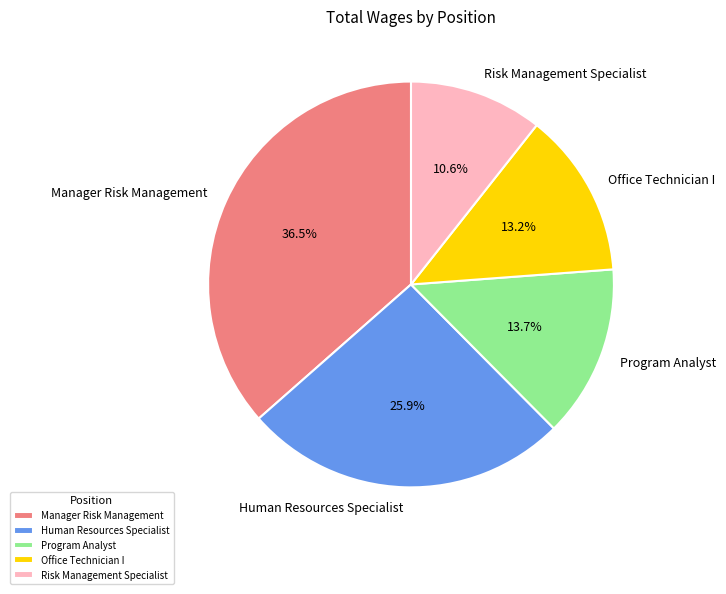

To the nearest percent, what is the average slice percentage?

20%